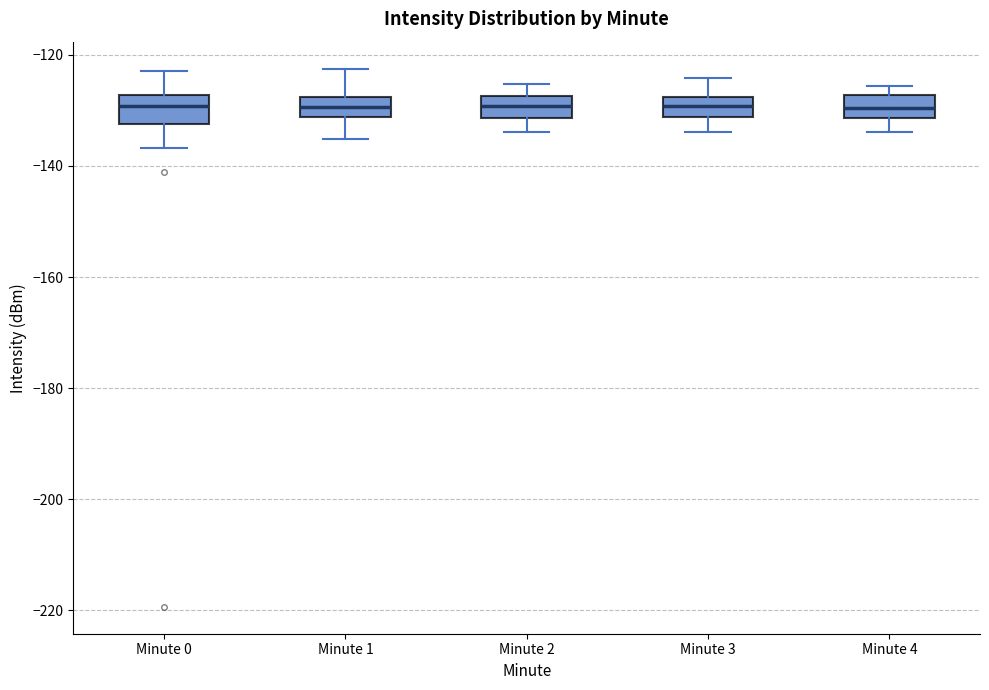

Reading left to right, read every box against the y-axis: the position of its median line, the range the box covers, and the ends of its whiskers. The values are not printed on the chart, so give them approximately, as read against the axis.

Minute 0: median -130, box -132 to -128, whiskers -136 to -122
Minute 1: median -130, box -132 to -128, whiskers -136 to -122
Minute 2: median -130, box -132 to -128, whiskers -134 to -126
Minute 3: median -130, box -132 to -128, whiskers -134 to -124
Minute 4: median -130, box -132 to -128, whiskers -134 to -126